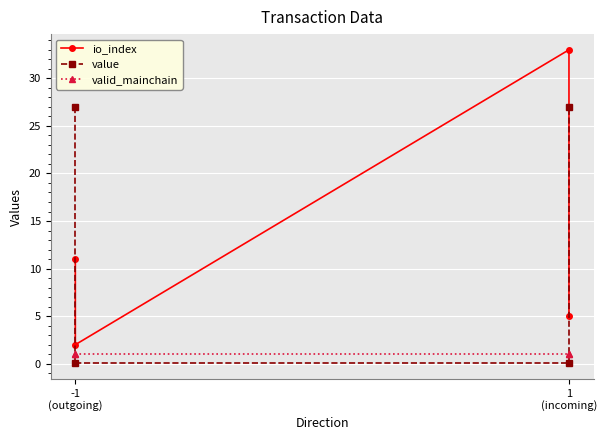

In io_index, how many points are lower than both neighbors (excluding endpoints)?

1